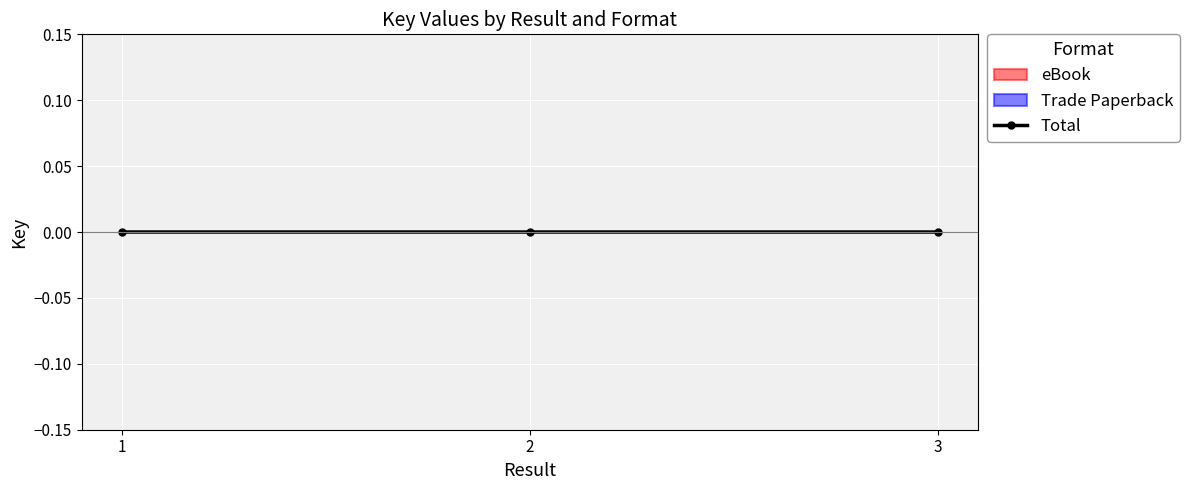

True or false: the data shows 0.0 at 2.

True